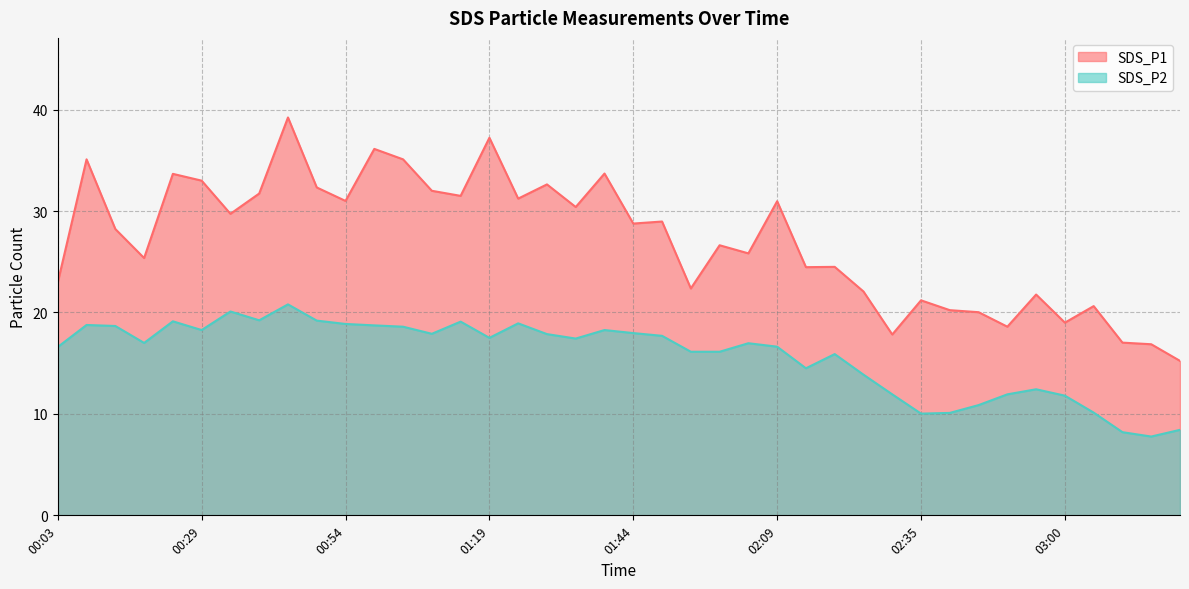

Reading left to right, what are all the values shown in this chart?

SDS_P1: 23.0	35.1	28.2	25.4	33.7	33.0	29.7	31.7	39.2	32.3	31.0	36.1	35.1	32.0	31.5	37.2	31.2	32.6	30.4	33.7	28.8	29.0	22.4	26.6	25.8	31.0	24.5	24.5	22.1	17.8	21.2	20.2	20.0	18.6	21.8	19.0	20.6	17.0	16.9	15.2
SDS_P2: 16.6	18.8	18.7	17.0	19.1	18.3	20.1	19.2	20.8	19.2	18.9	18.7	18.6	17.9	19.1	17.5	18.9	17.9	17.4	18.3	18.0	17.7	16.1	16.1	17.0	16.6	14.5	15.9	13.9	11.9	10.0	10.1	10.9	11.9	12.4	11.8	10.1	8.2	7.8	8.4